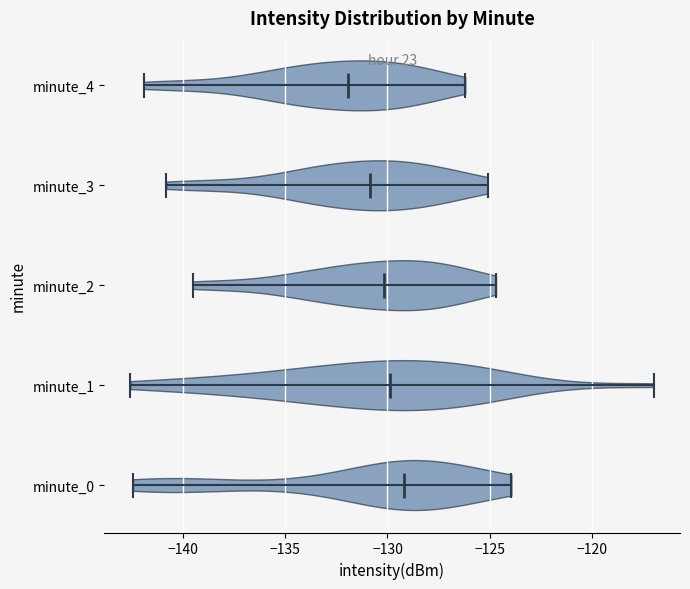

Where does the median line of the violin for minute_0 sit on the x-axis? The values are not printed on the chart, so give them approximately, as read against the axis.

-129.0